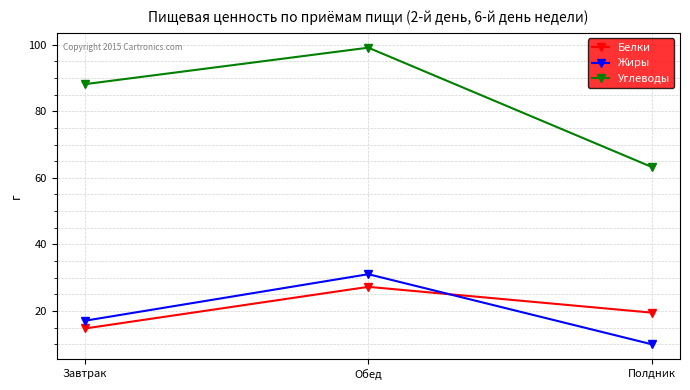

How many distinct data groups are displayed?

3